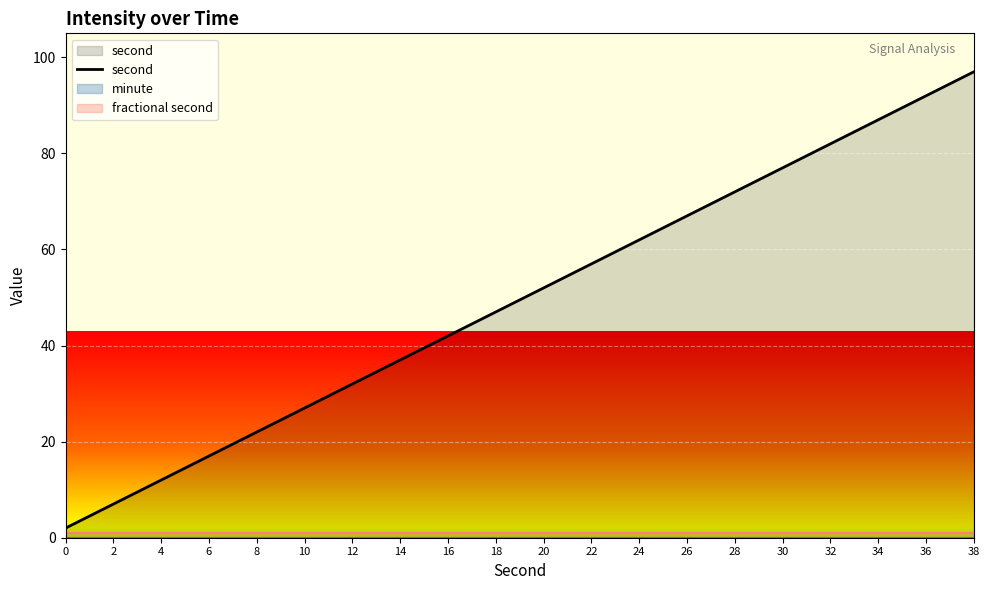

List the labels in order of value, smallest first.

0, 2, 4, 6, 8, 10, 12, 14, 16, 18, 20, 22, 24, 26, 28, 30, 32, 34, 36, 38